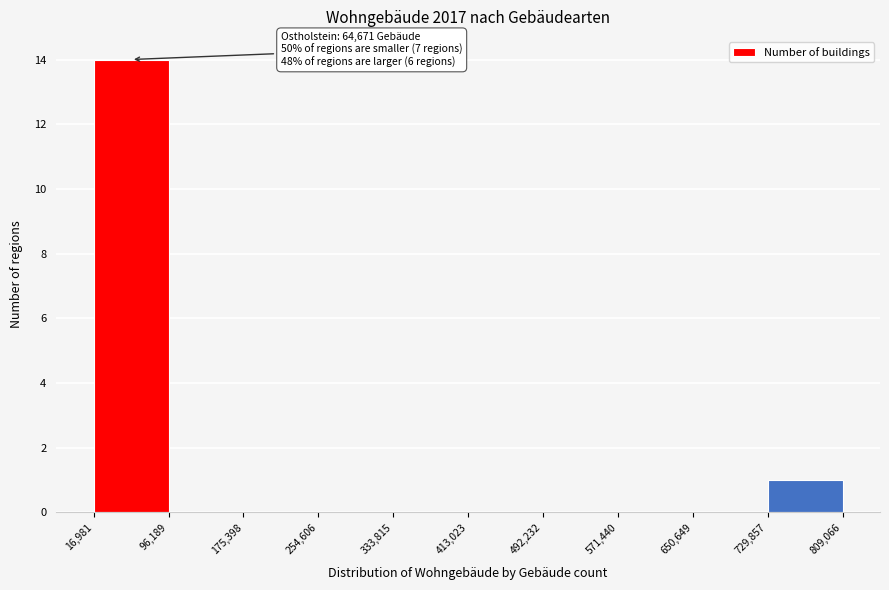

Over which range of the x-axis is the bar tallest?

16,981 to 96,189